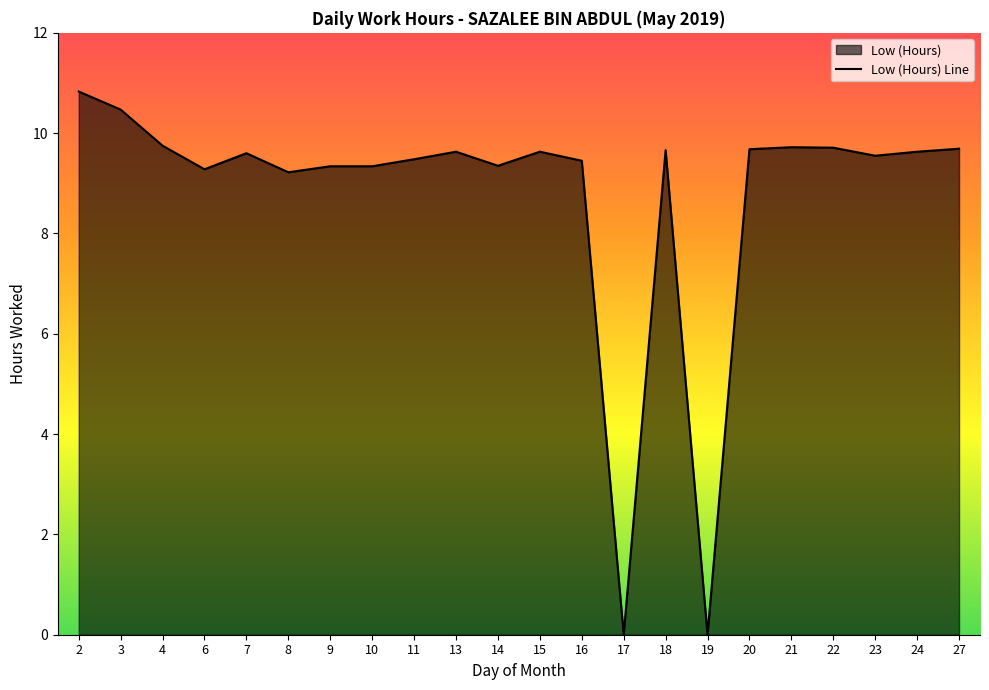

How many positive values are there?

20